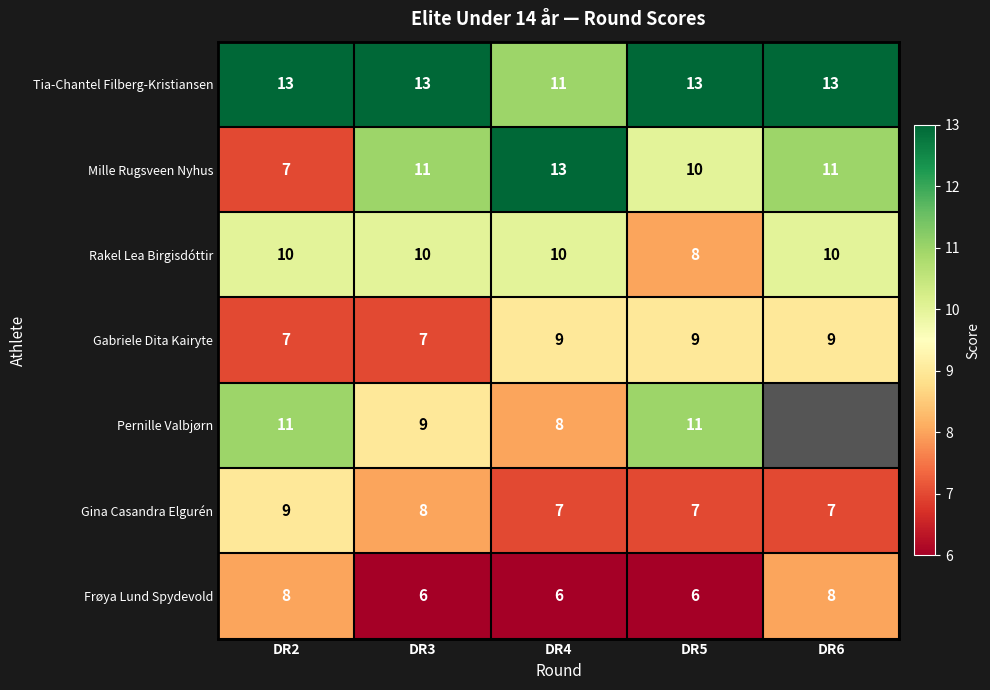

What is the sum of all Gina Casandra Elgurén values?

38